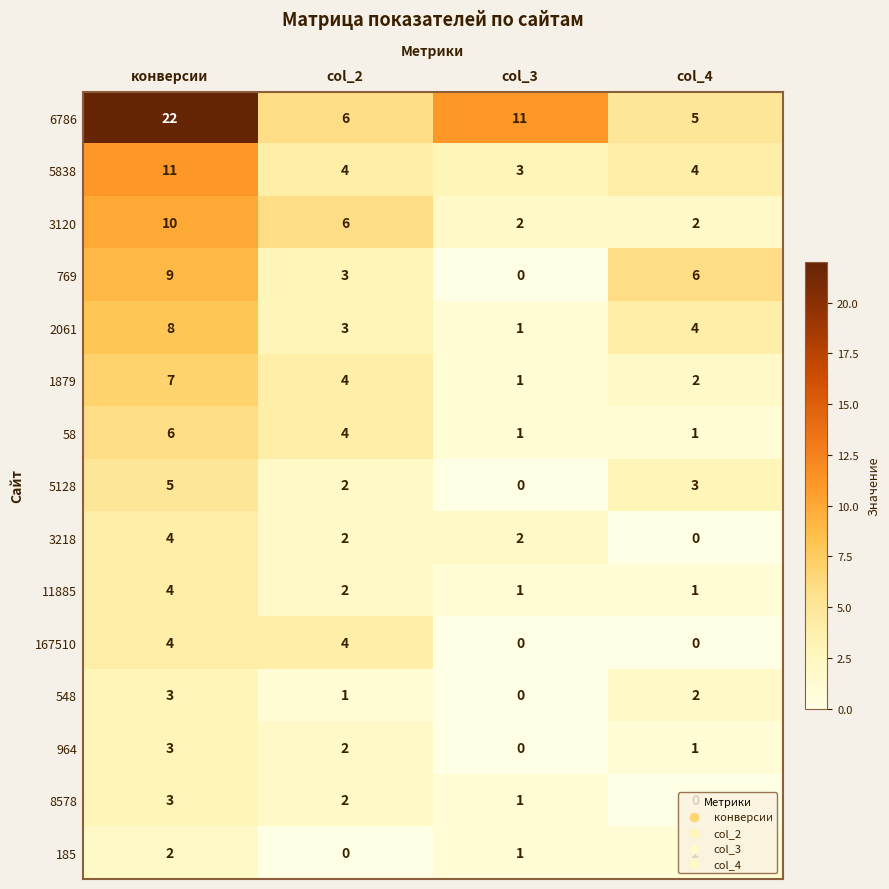

The value of 964 at col_4 is 2. True or false?

False